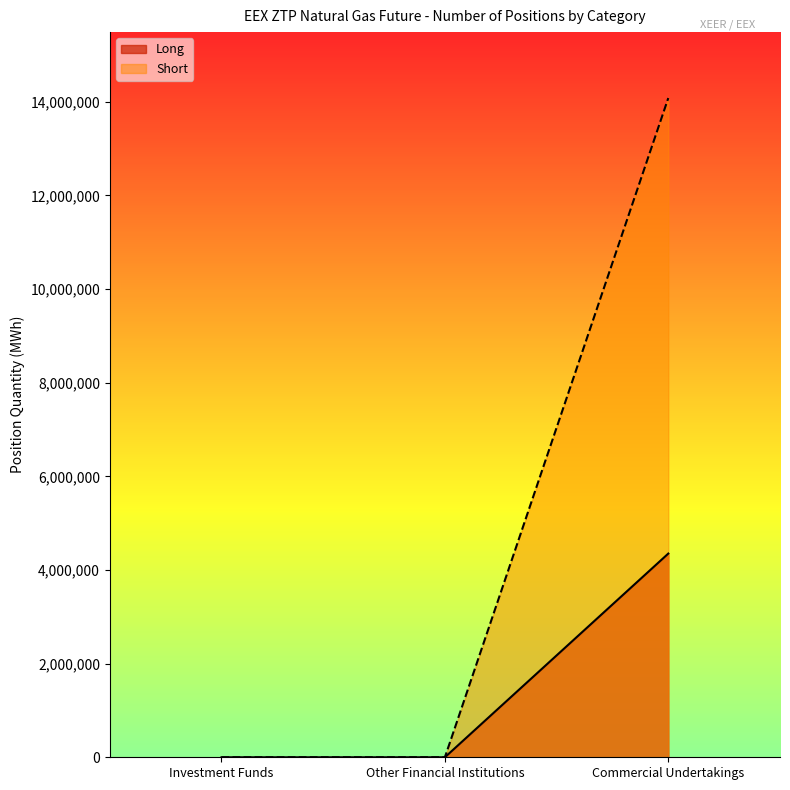

Reading left to right, transcribe all the data shown in this chart.

Long: 0	0	4350700
Short: 0	0	14079815